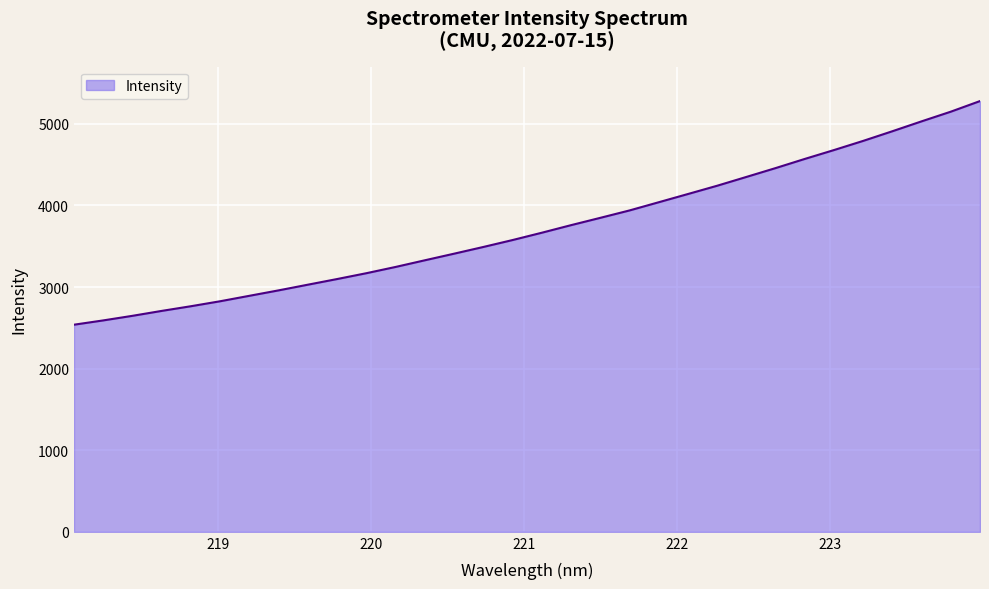

What is the difference between the maximum and minimum values?

2741.2